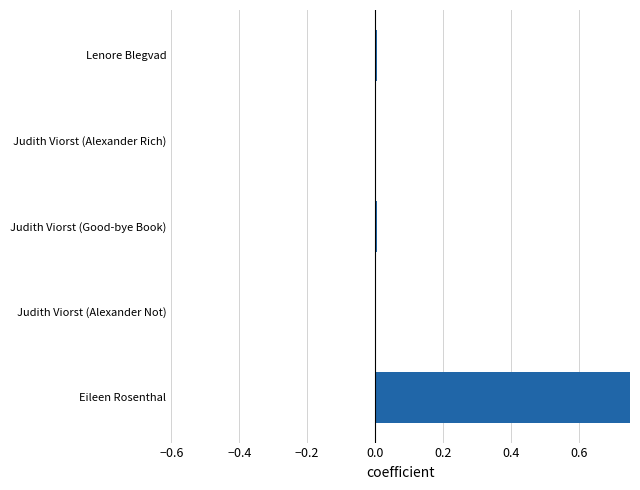

How many distinct data groups are displayed?

1